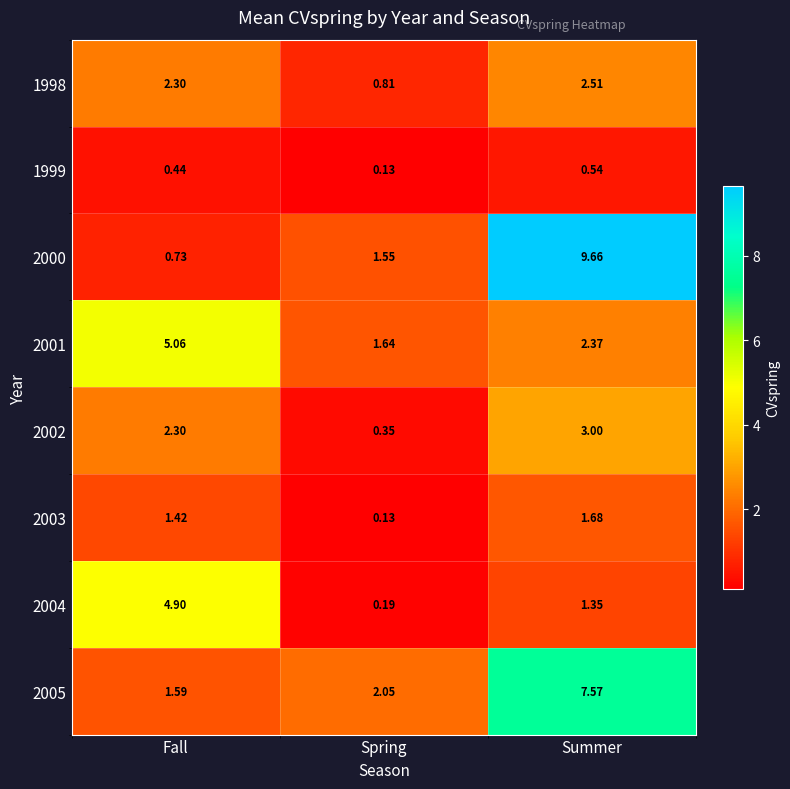

Which series changed the most between Spring and Summer?

2000